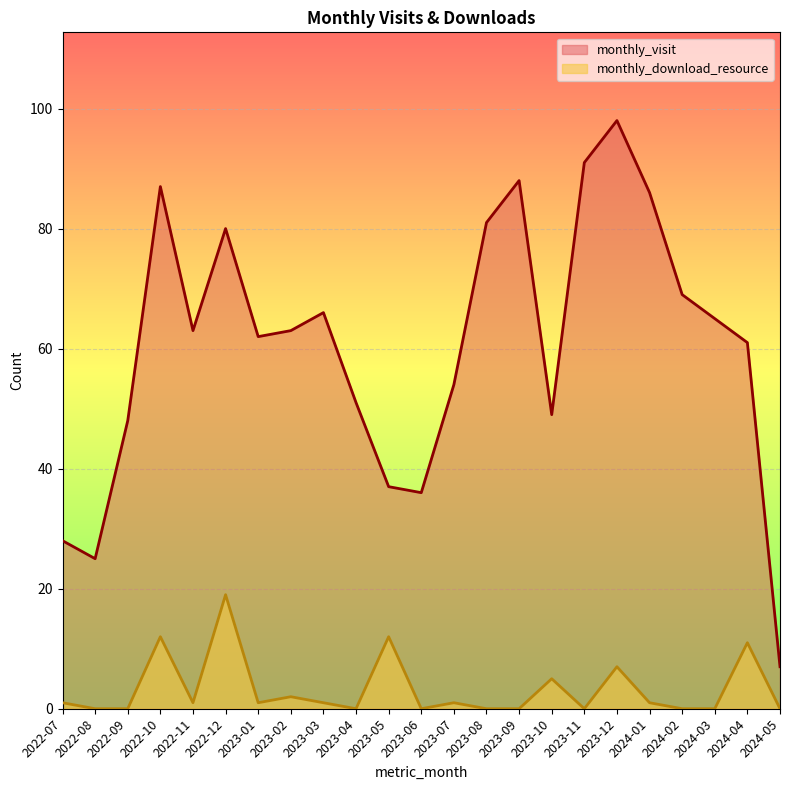

Reading left to right, what are all the values shown in this chart?

monthly_visit: 28	25	48	87	63	80	62	63	66	51	37	36	54	81	88	49	91	98	86	69	65	61	7
monthly_download_resource: 1	0	0	12	1	19	1	2	1	0	12	0	1	0	0	5	0	7	1	0	0	11	0